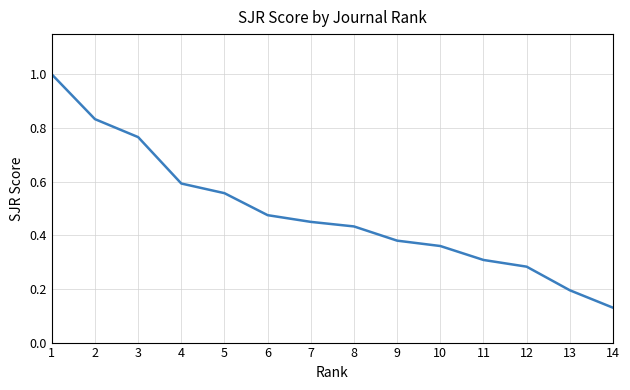

What is the difference between the maximum and minimum values?

0.9